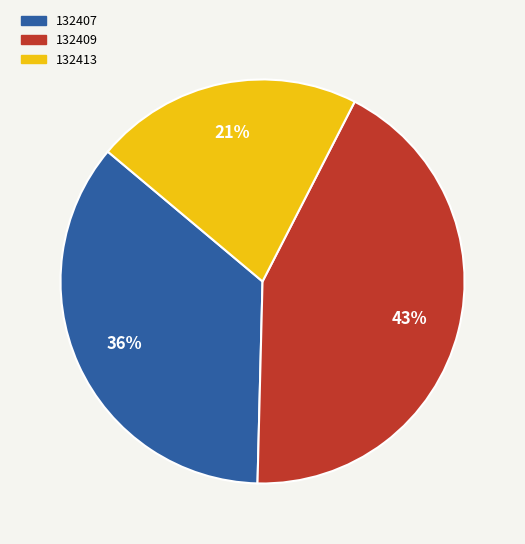

The 132409 slice represents 43% of the pie. True or false?

True